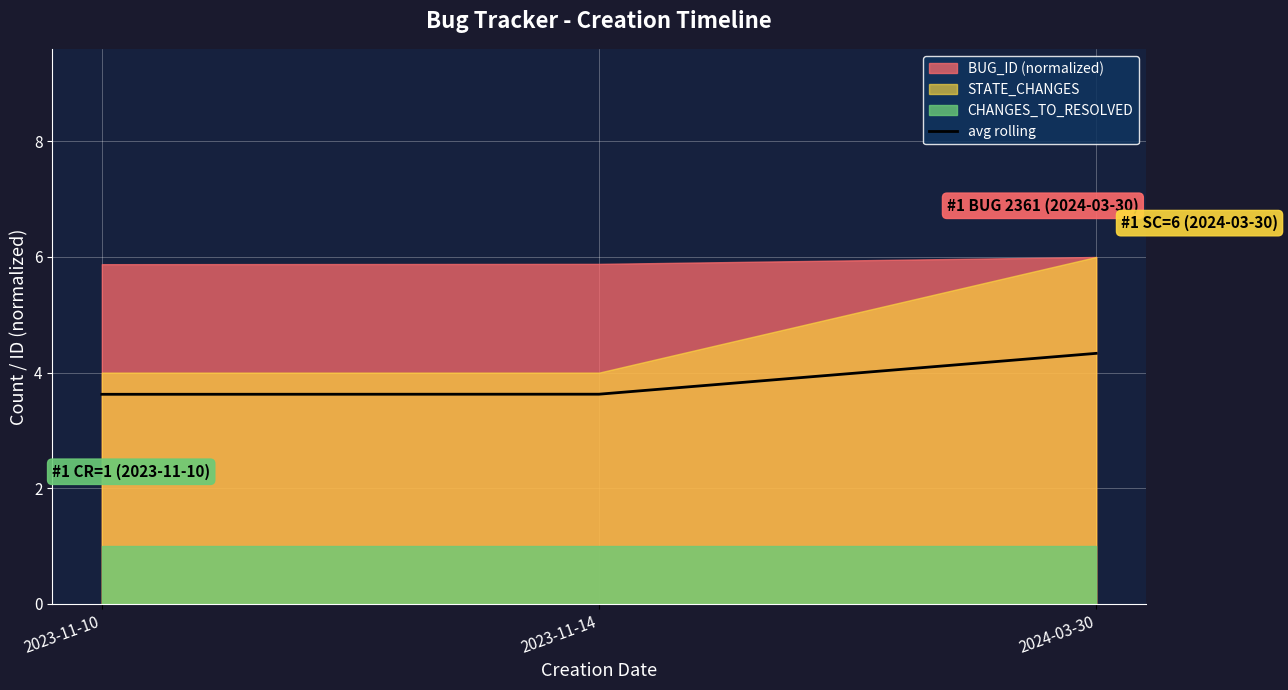

Reading left to right, extract all data points from this chart.

2023-11-10=3.6	2023-11-14=3.6	2024-03-30=4.3